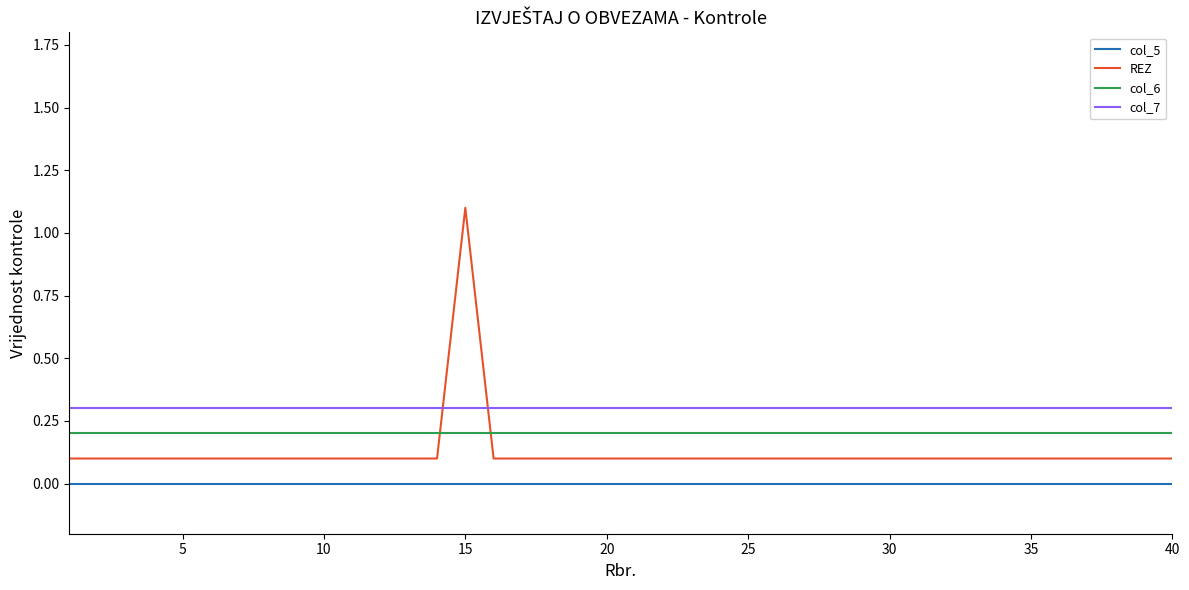

List the series in order of their peak value, highest first.

REZ, col_7, col_6, col_5